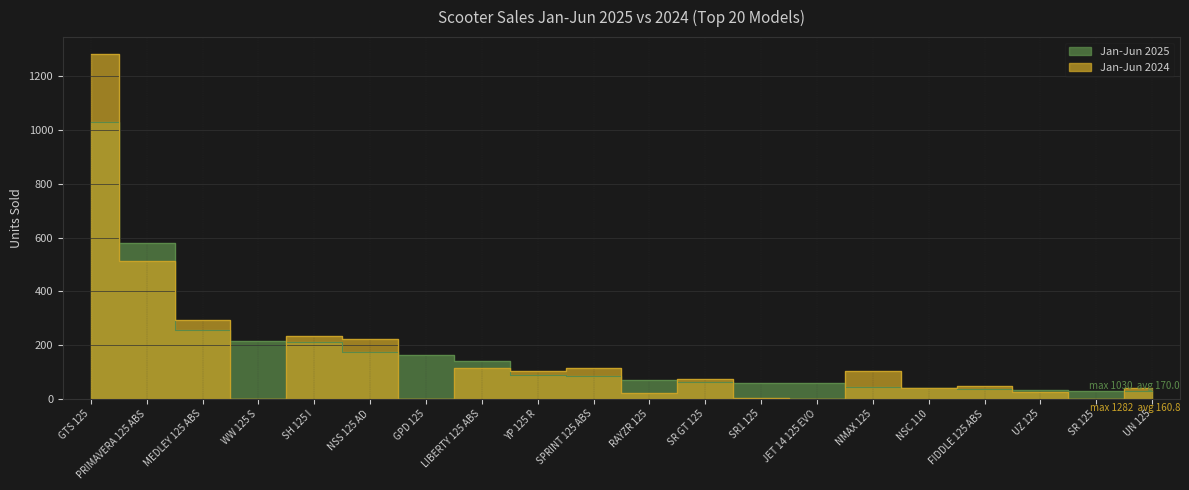

List the series in order of their overall mean, highest first.

Jan-Jun 2025, Jan-Jun 2024